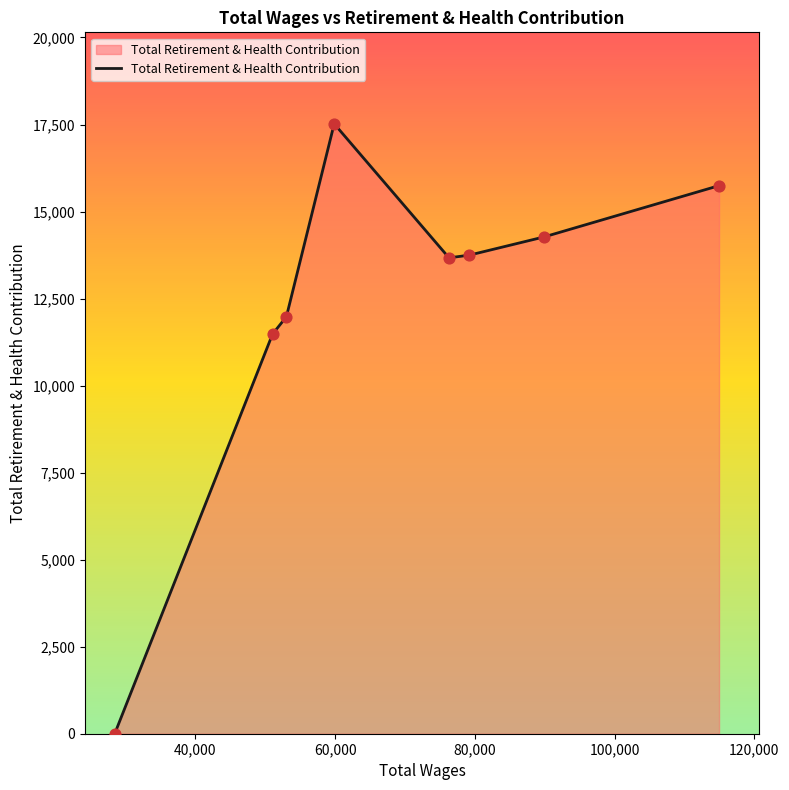

True or false: there are more than 0 points higher than both neighbors.

True